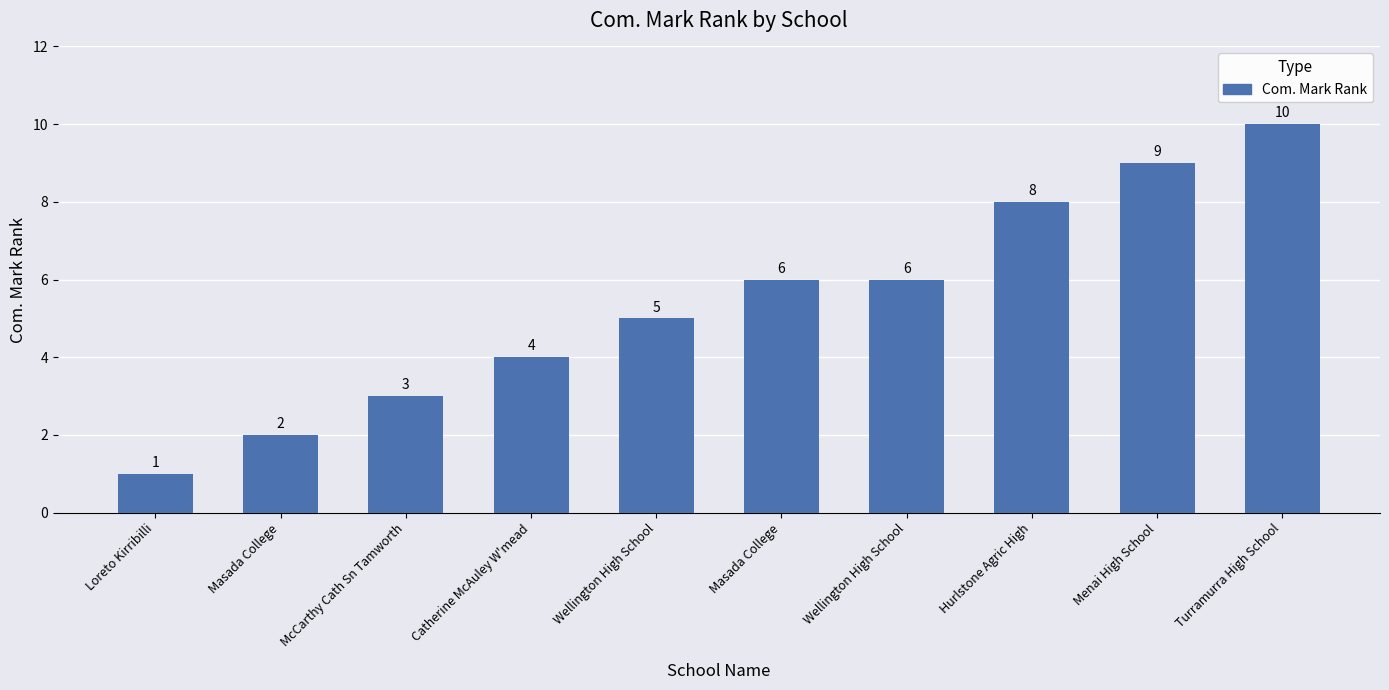

Reading left to right, list all the values displayed in this chart.

1	2	3	4	5	6	6	8	9	10